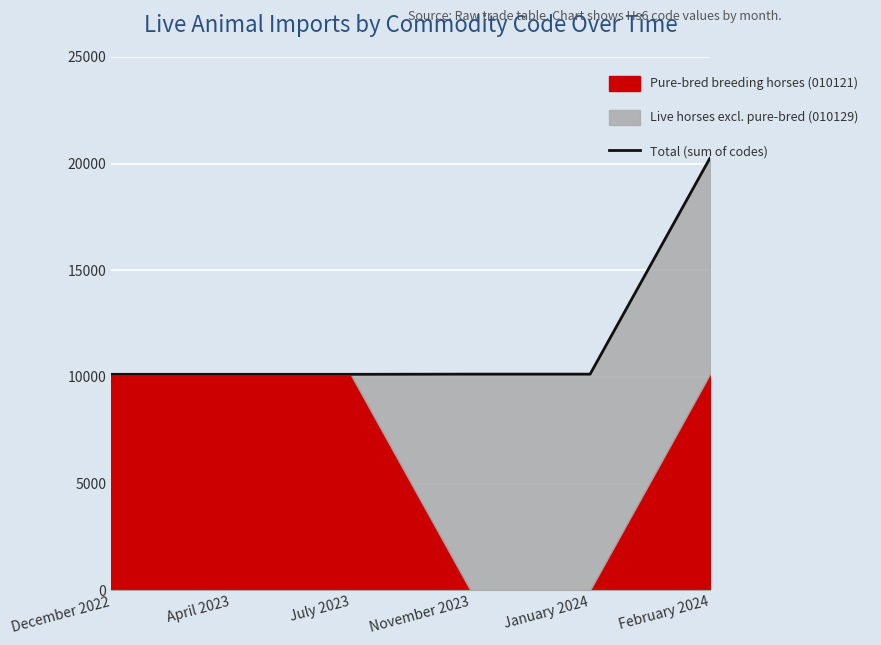

What is the greatest value displayed?

20250